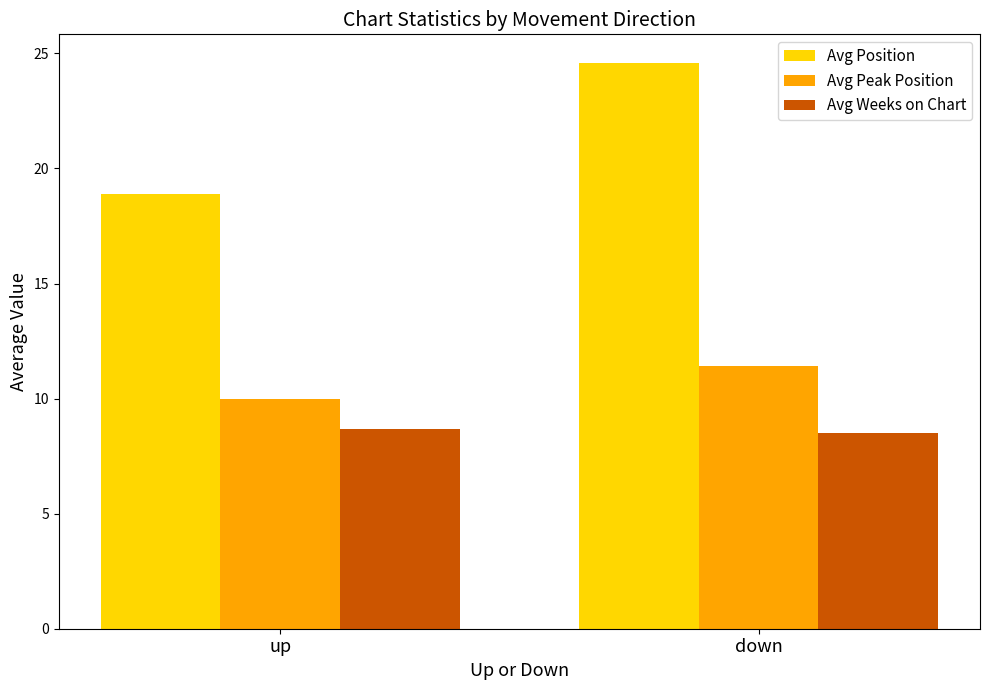

How many data points in Avg Peak Position are less than 11?

1